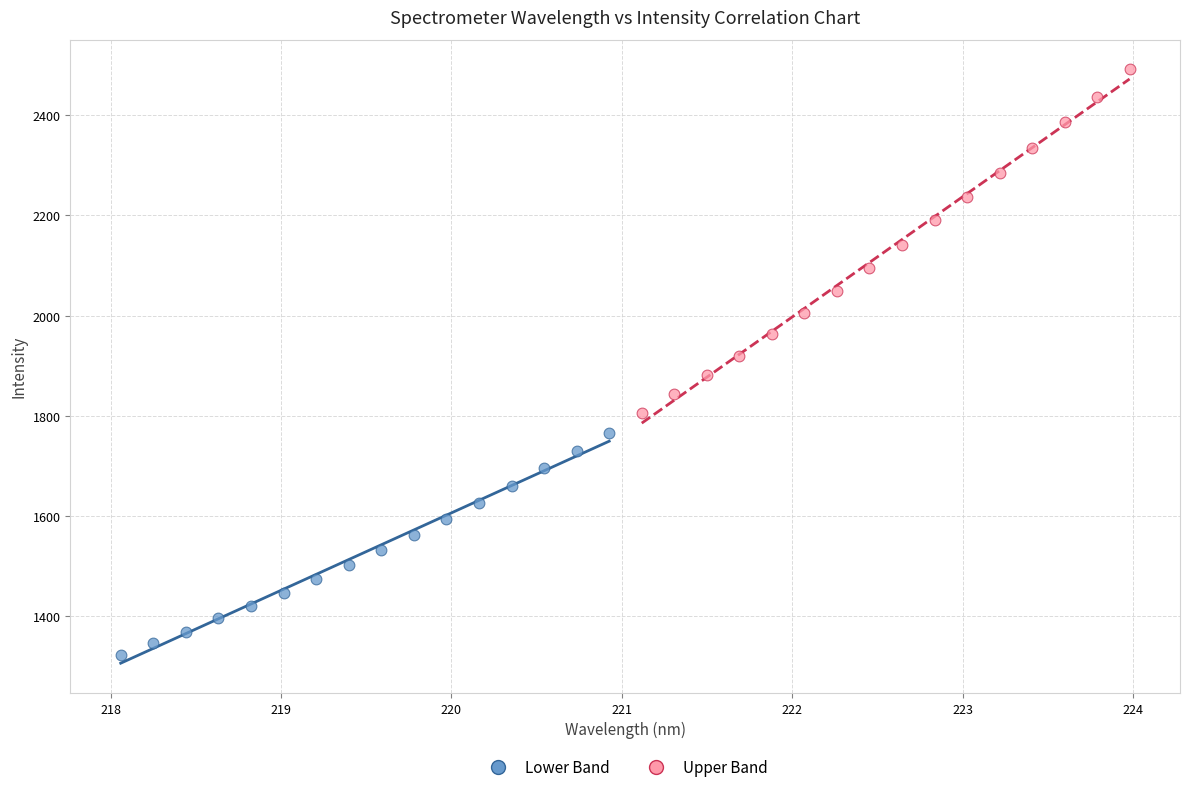

Which series reaches the minimum Y coordinate?

Lower Band